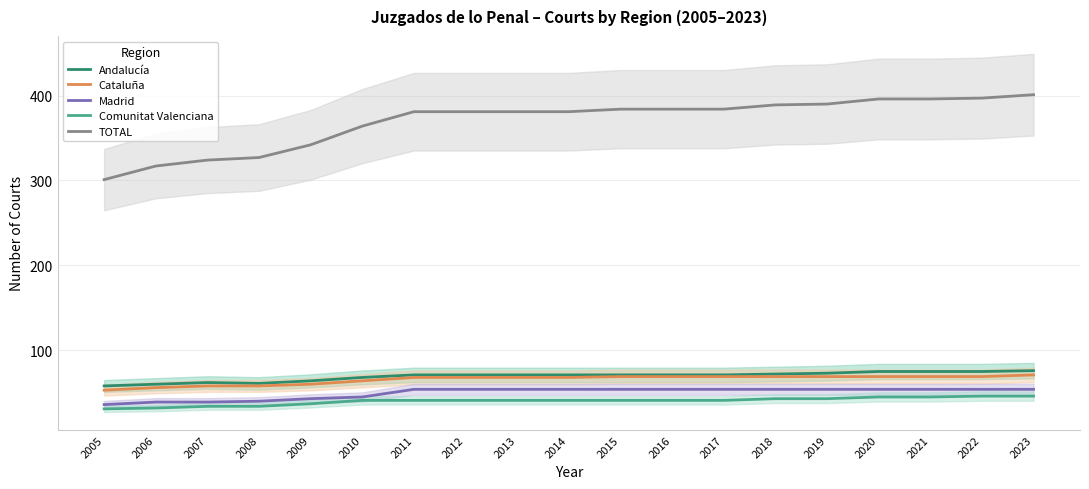

Reading right to left, transcribe all the data shown in this chart.

Andalucía: 2023=76	2022=75	2021=75	2020=75	2019=73	2018=72	2017=71	2016=71	2015=71	2014=71	2013=71	2012=71	2011=71	2010=68	2009=64	2008=61	2007=62	2006=60	2005=58
Cataluña: 2023=71	2022=69	2021=69	2020=69	2019=69	2018=69	2017=69	2016=69	2015=69	2014=68	2013=68	2012=68	2011=68	2010=64	2009=60	2008=58	2007=58	2006=56	2005=53
Madrid: 2023=54	2022=54	2021=54	2020=54	2019=54	2018=54	2017=54	2016=54	2015=54	2014=54	2013=54	2012=54	2011=54	2010=45	2009=43	2008=40	2007=39	2006=39	2005=36
Comunitat Valenciana: 2023=46	2022=46	2021=45	2020=45	2019=43	2018=43	2017=41	2016=41	2015=41	2014=41	2013=41	2012=41	2011=41	2010=41	2009=37	2008=34	2007=34	2006=32	2005=31
TOTAL: 2023=401	2022=397	2021=396	2020=396	2019=390	2018=389	2017=384	2016=384	2015=384	2014=381	2013=381	2012=381	2011=381	2010=364	2009=342	2008=327	2007=324	2006=317	2005=301